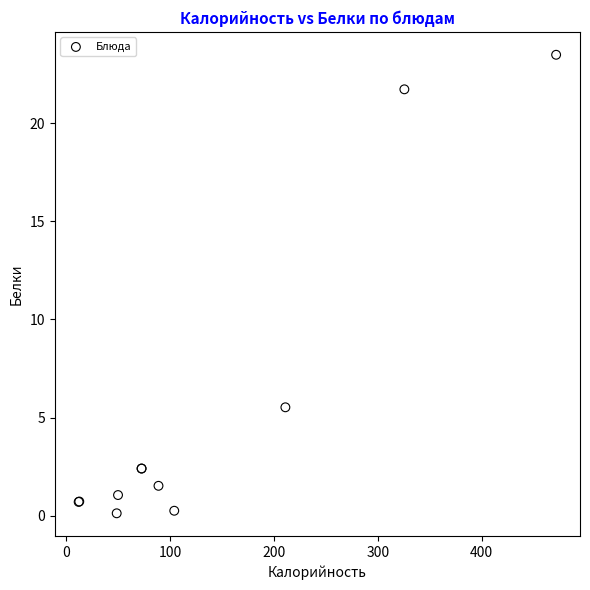

What Y value in the scatter plot is closest to 11?

5.5